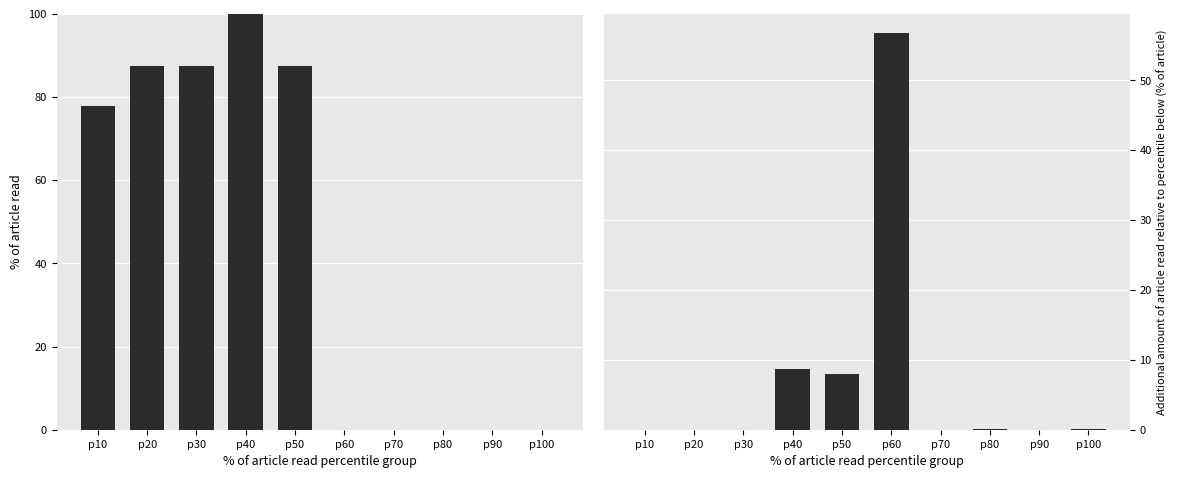

True or false: Variacao Mes % has a value of 8.7 at p40.

True